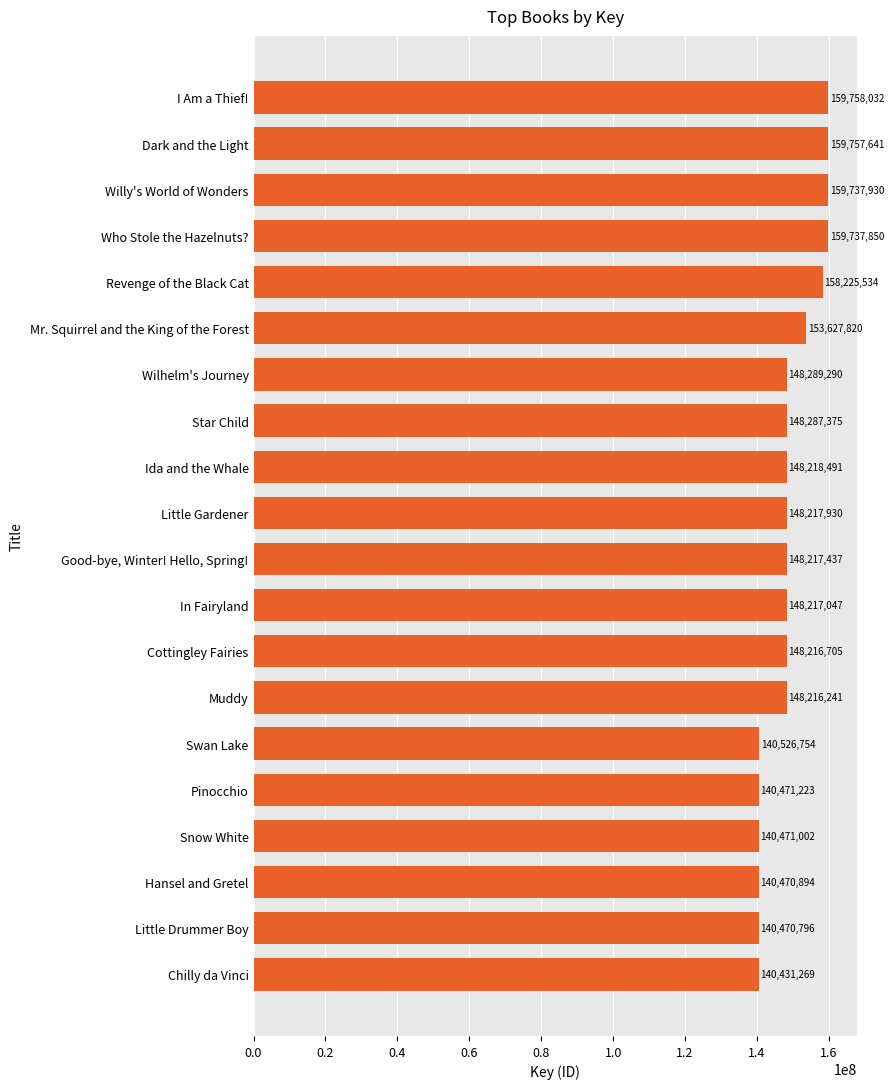

What position from the top is Star Child?

8